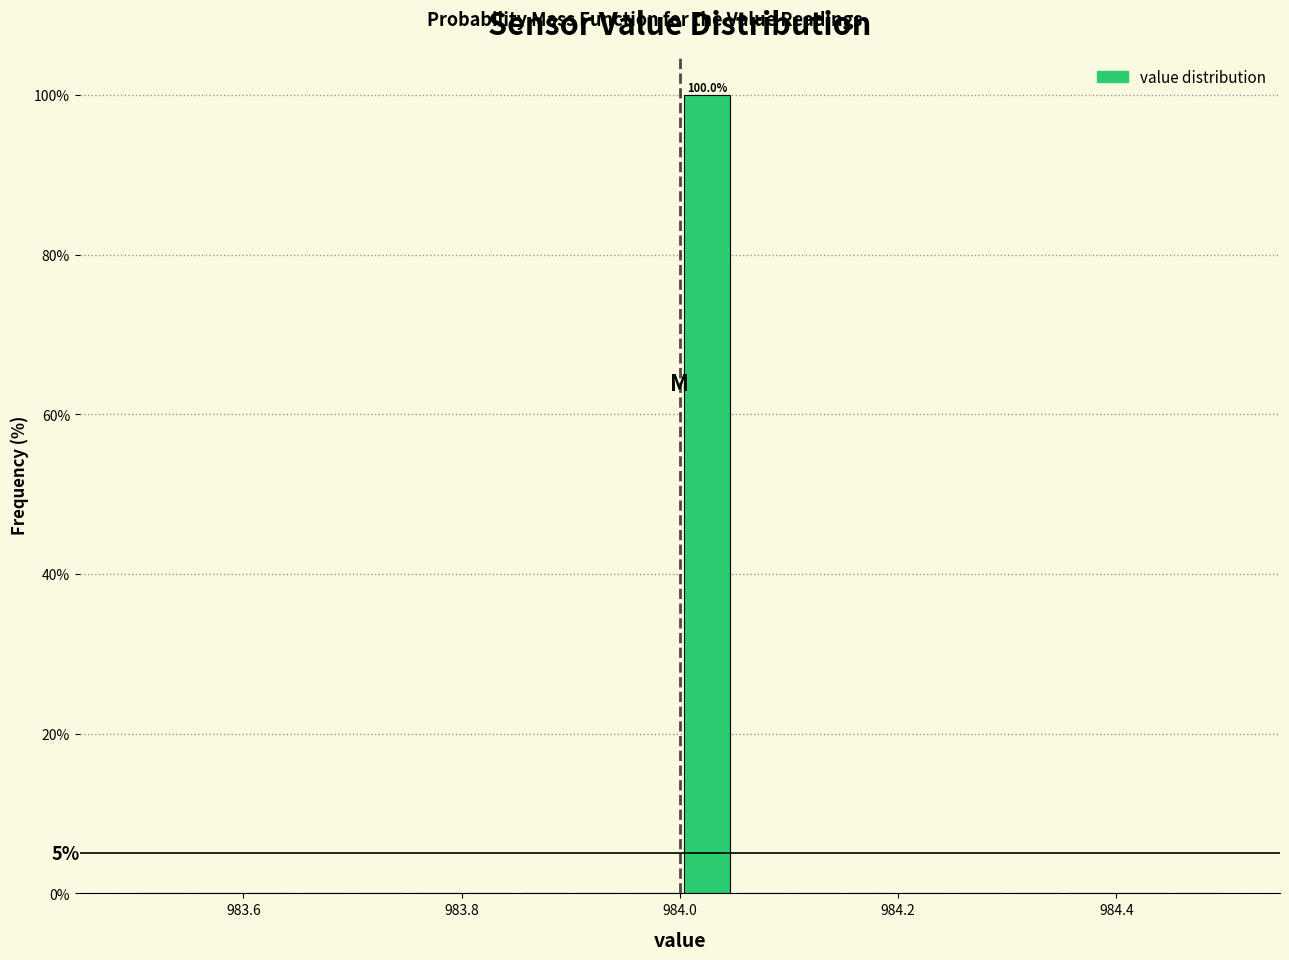

Read against the x-axis, roughly where is the centre of the tallest bar?

984.02